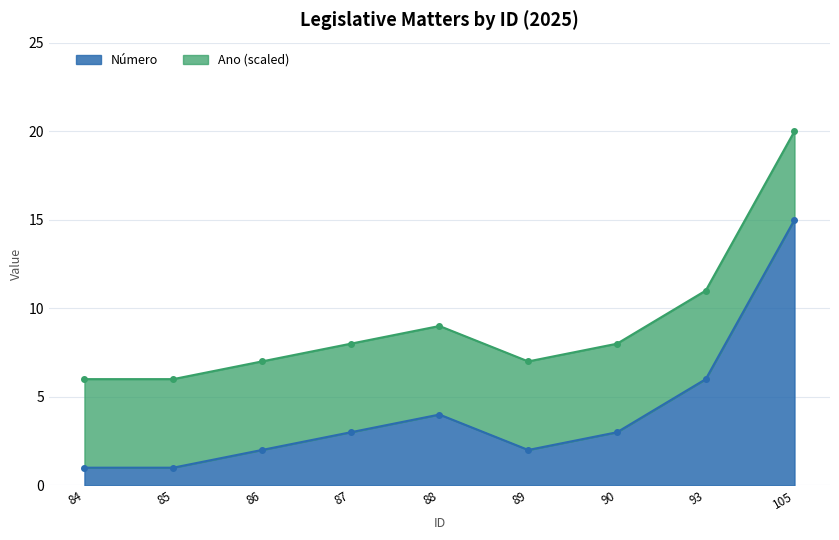

Where is Número nearest to the value 8?

93